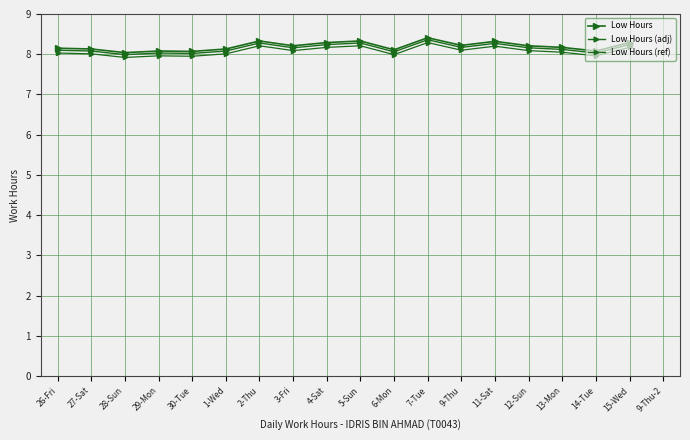

What position from the right is 4-Sat?

10